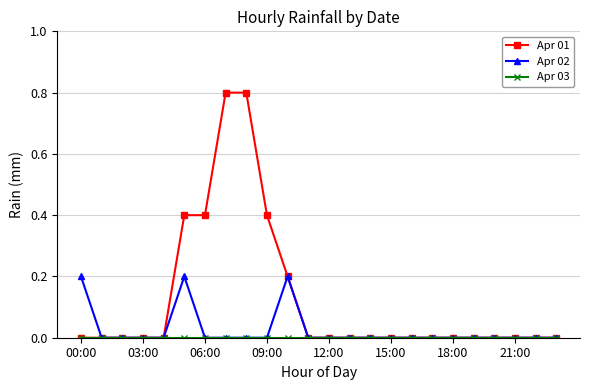

True or false: Apr 02 has more than 0 points higher than both neighbors.

True